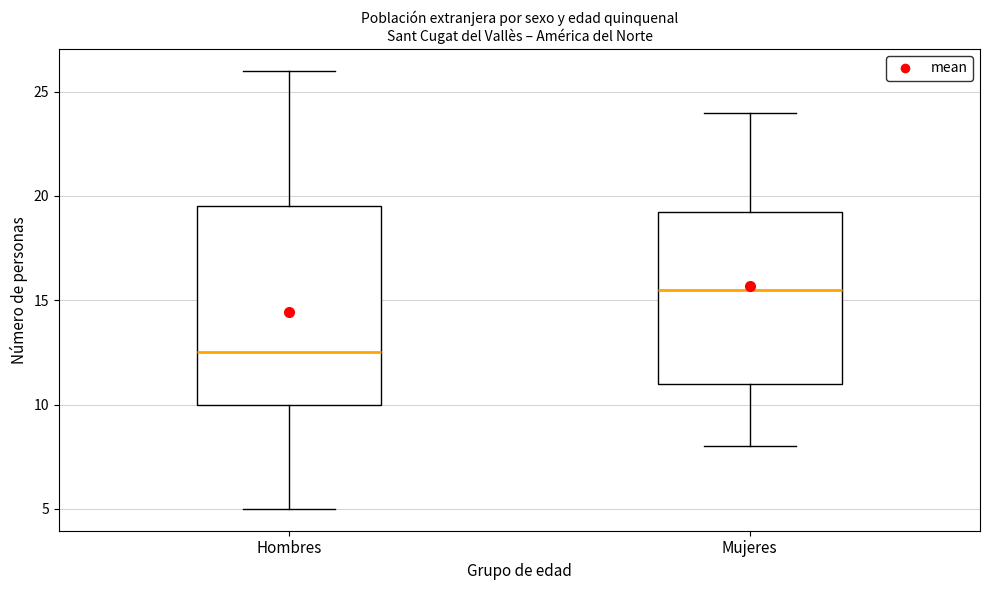

Which box has the lowest median line?

Hombres